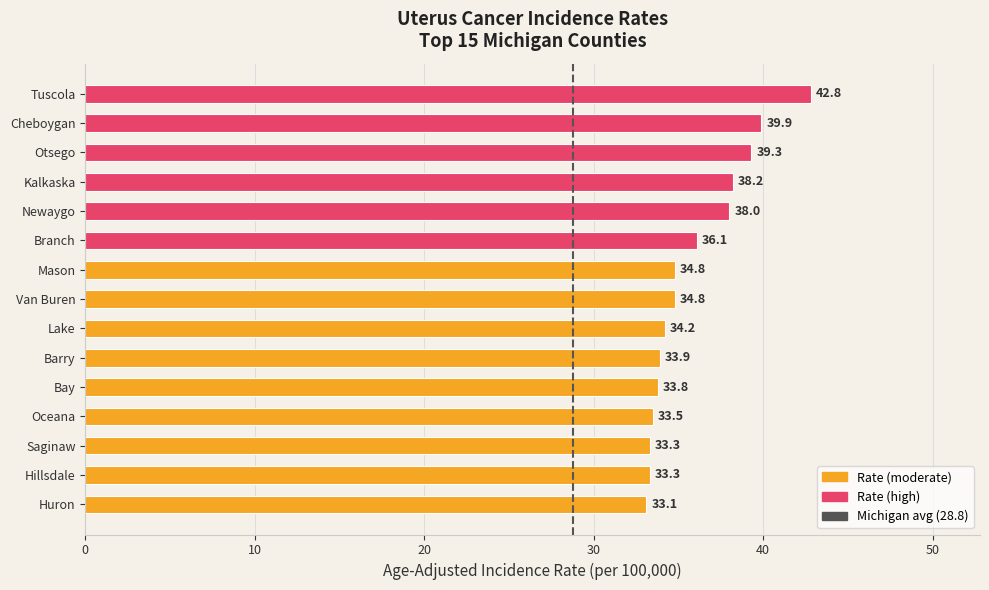

What is the ratio of the value at Cheboygan to the value at Oceana?

1.2